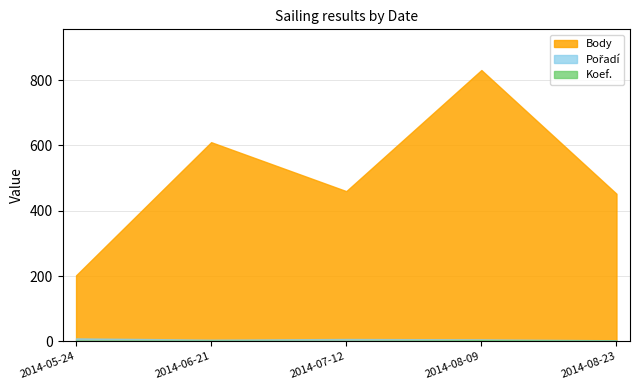

Where is Pořadí nearest to the value 6?

2014-08-09